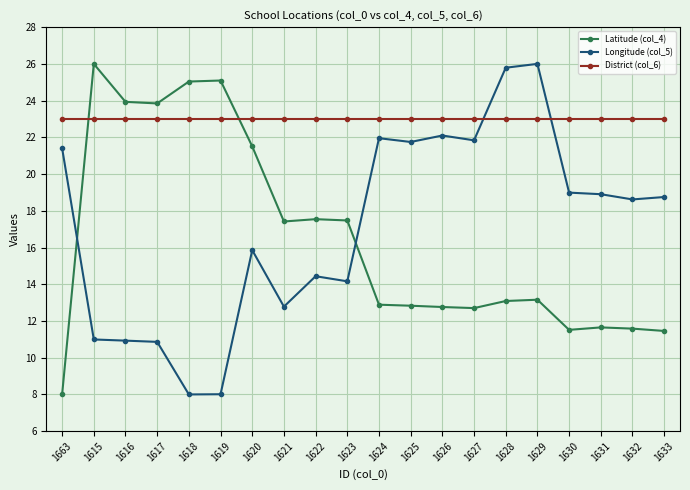

After their last crossing, which series has the higher values: District (col_6) or Longitude (col_5)?

District (col_6)